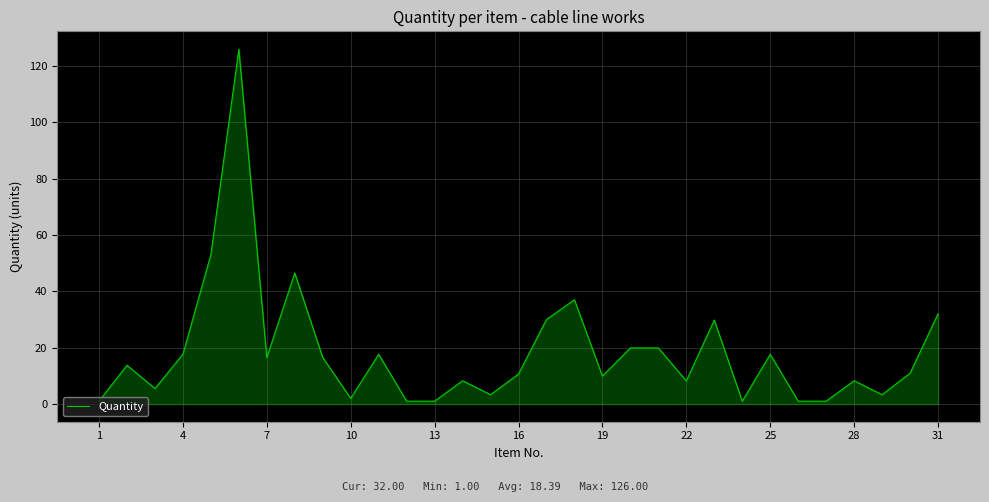

What is the difference between the maximum and minimum values?

125.0